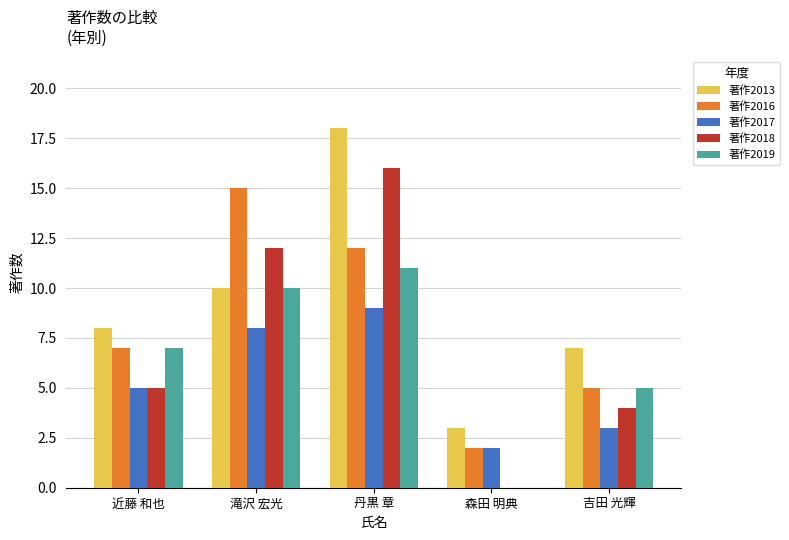

Which series has the widest spread of values?

著作2018